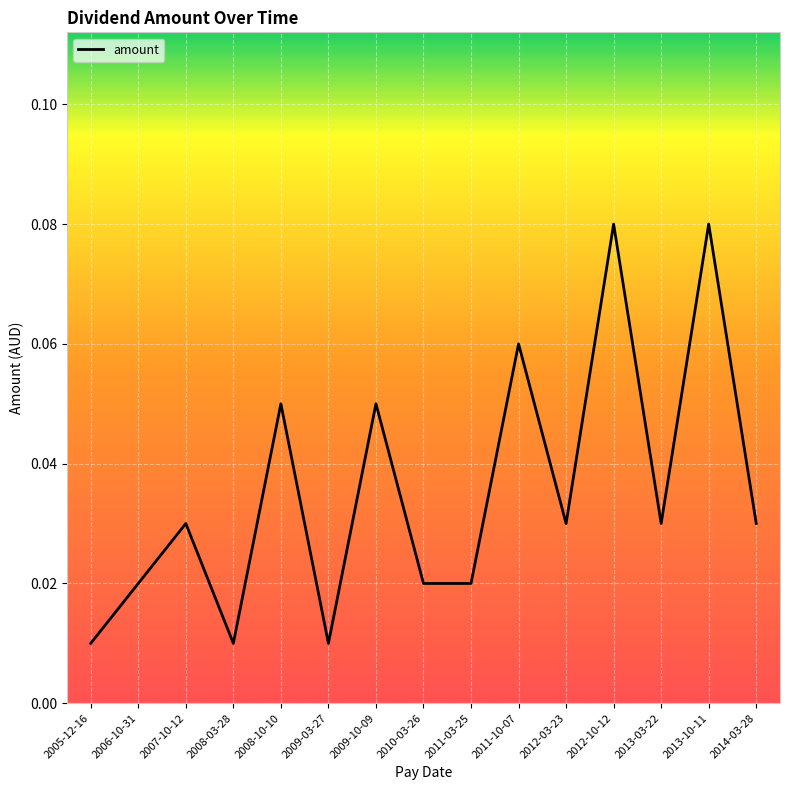

What position from the right is 2013-10-11?

2